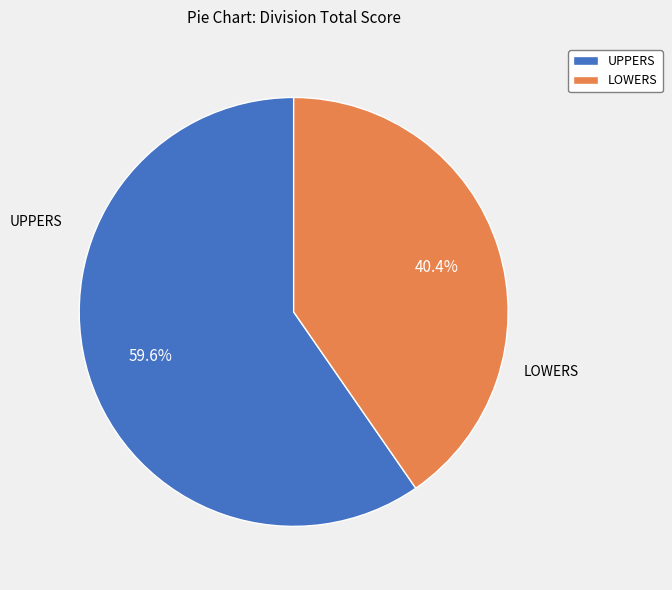

To the nearest percent, what percentage of the pie is UPPERS?

60%